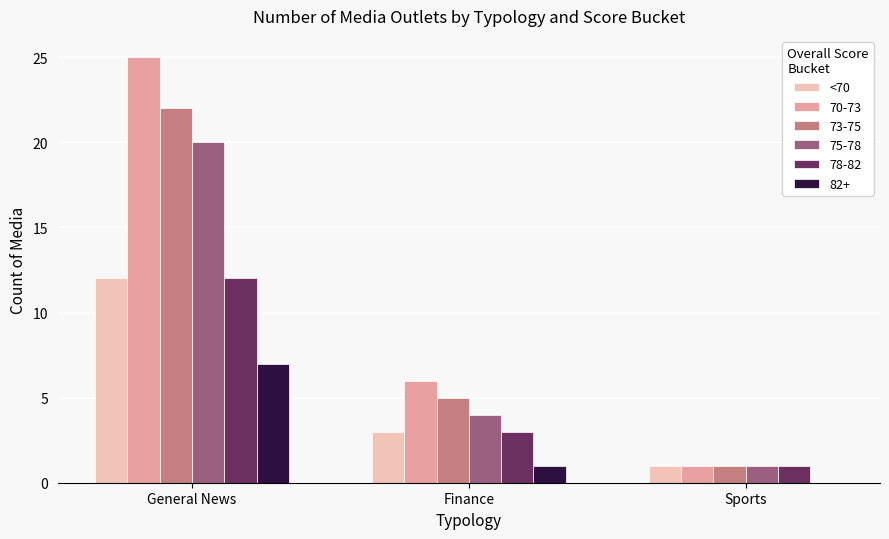

At which label is 70-73 closest to 13?

Finance